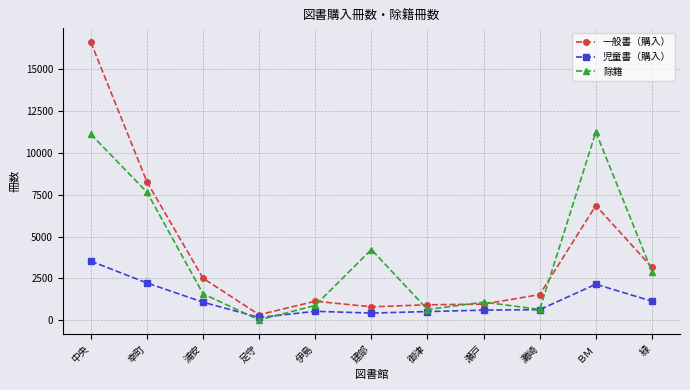

Where does the 除籍 series first go above 1579?

中央